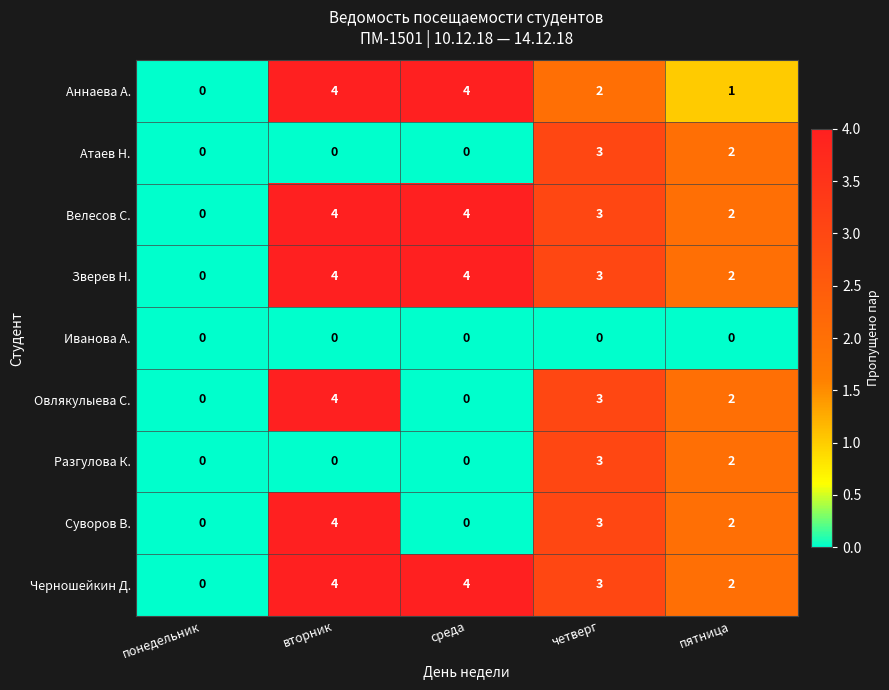

Count the Разгулова К. values in the range 0 to 2.

4